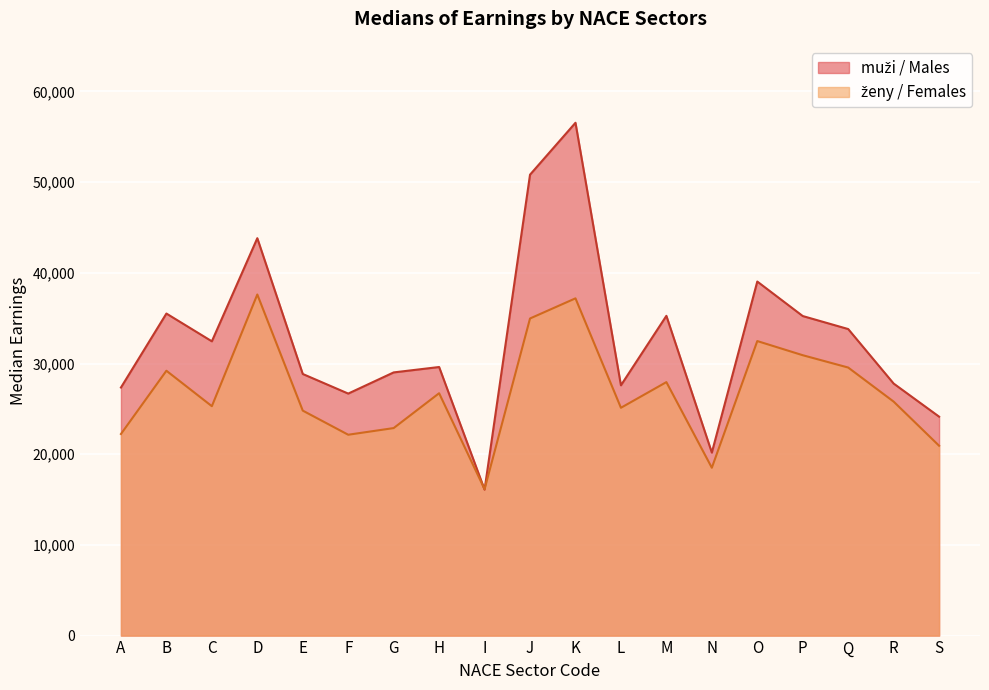

Reading right to left, extract all data points from this chart.

muži / Males: 24143	27793	33804	35238	39043	20178	35262	27600	56553	50828	16091	29617	29022	26687	28848	43823	32451	35514	27357
ženy / Females: 20935	25801	29559	30918	32479	18508	27952	25121	37190	34969	16144	26726	22883	22149	24809	37613	25296	29206	22231